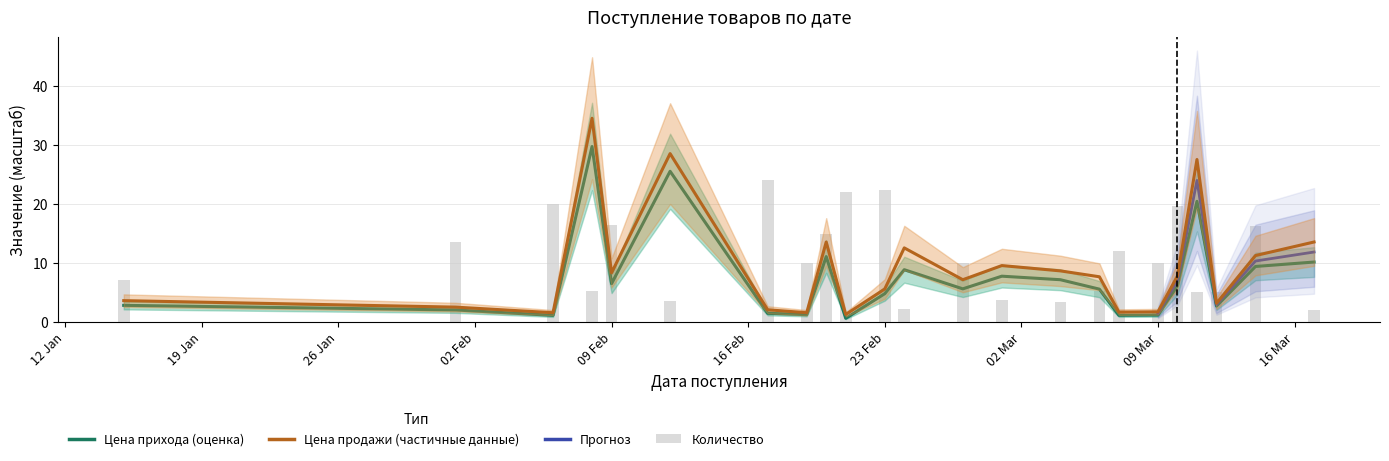

What value does the Цена прихода series have at 2010-02-17?

1.4